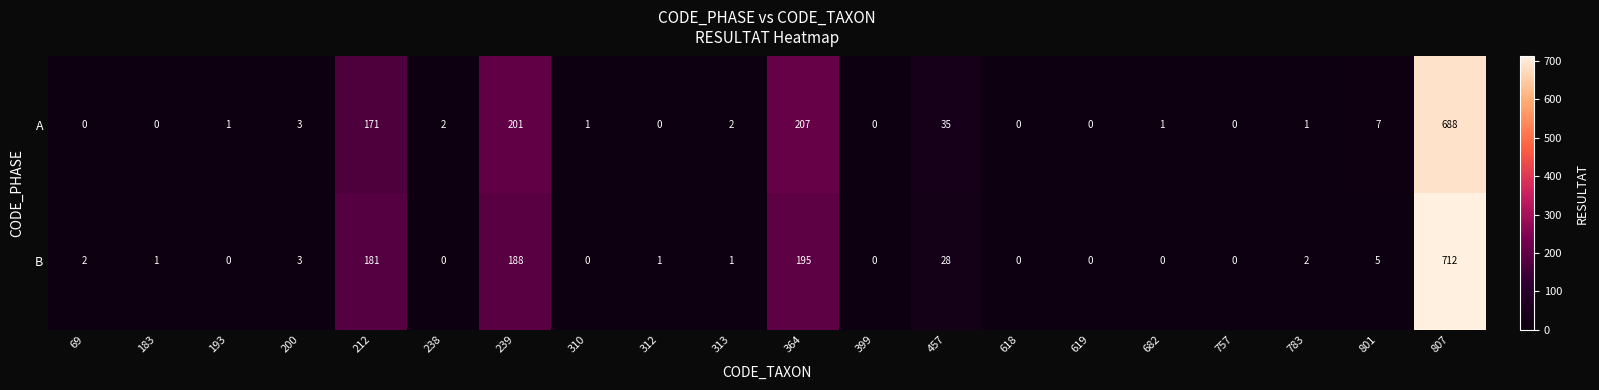

Where is A nearest to the value 344?

364